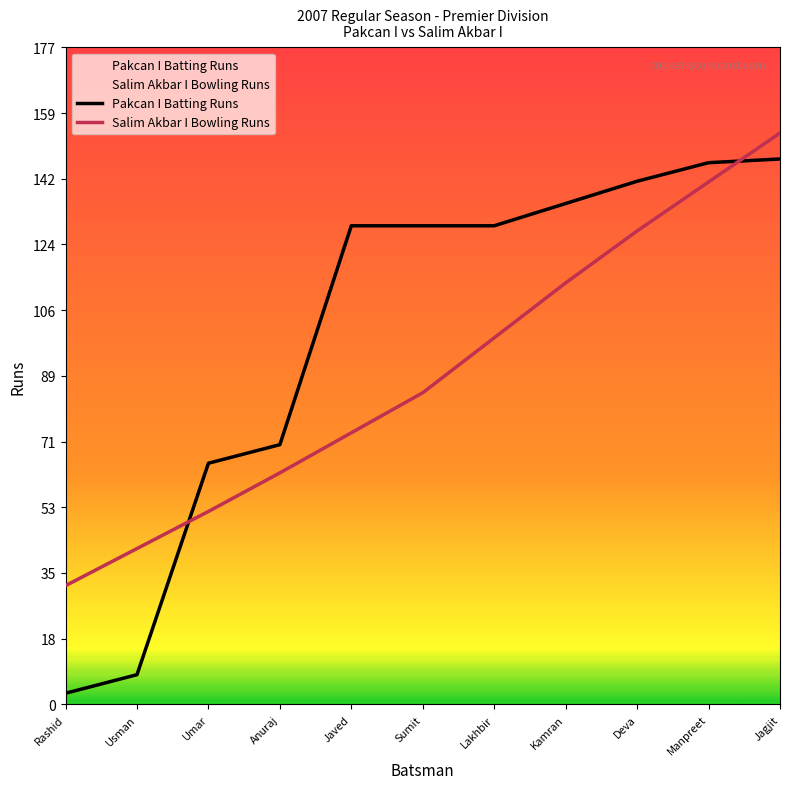

What is the label of the 2nd point from the left?

Usman